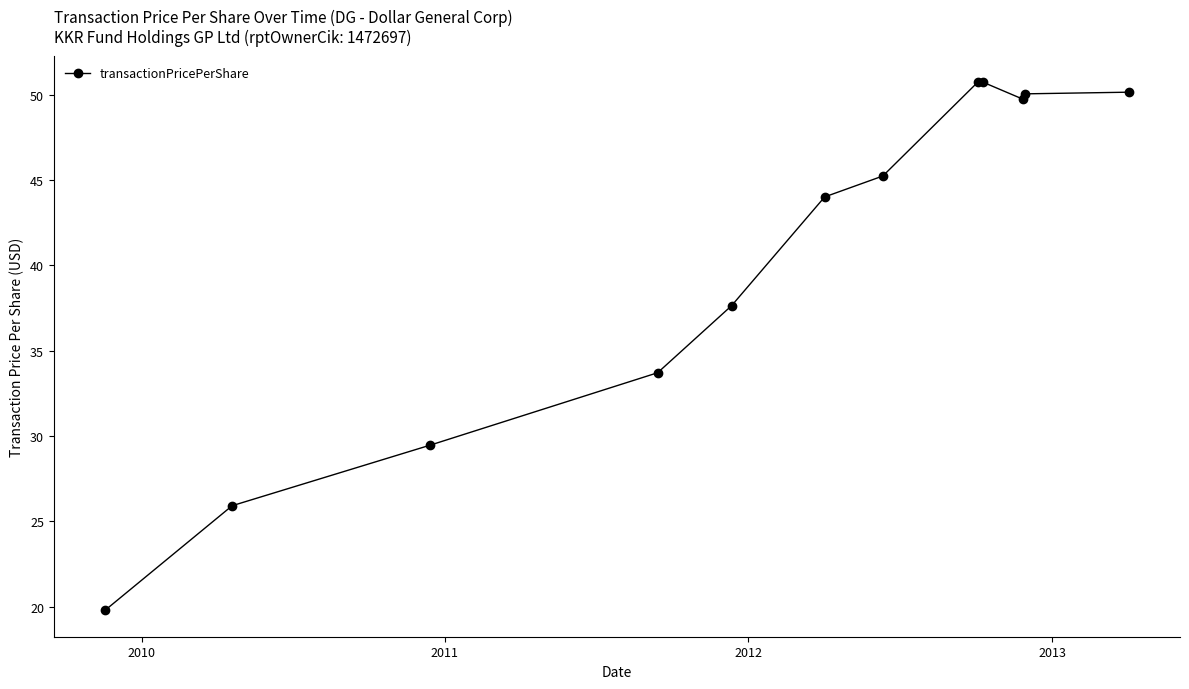

What is the difference between the maximum and second lowest values?

24.8